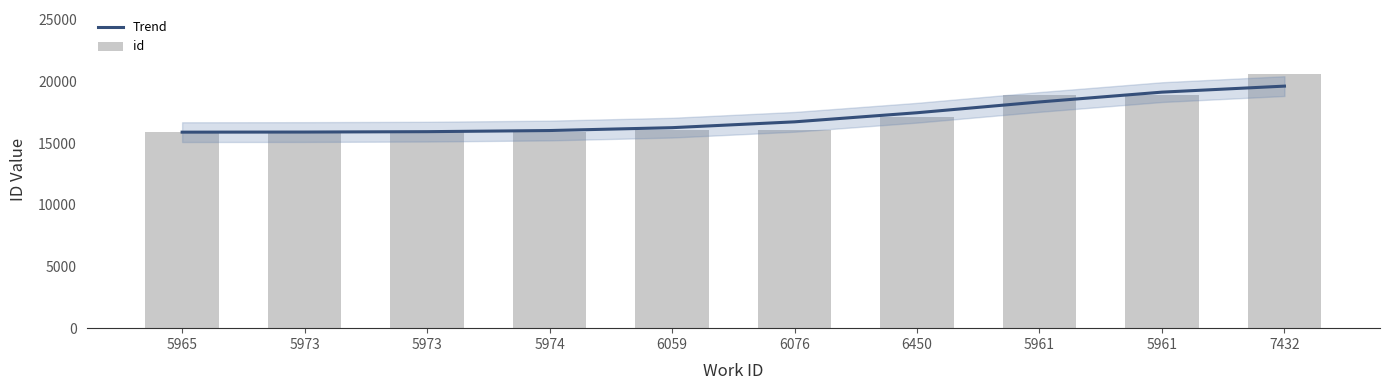

What value does the Trend series have at 7432?

19611.6